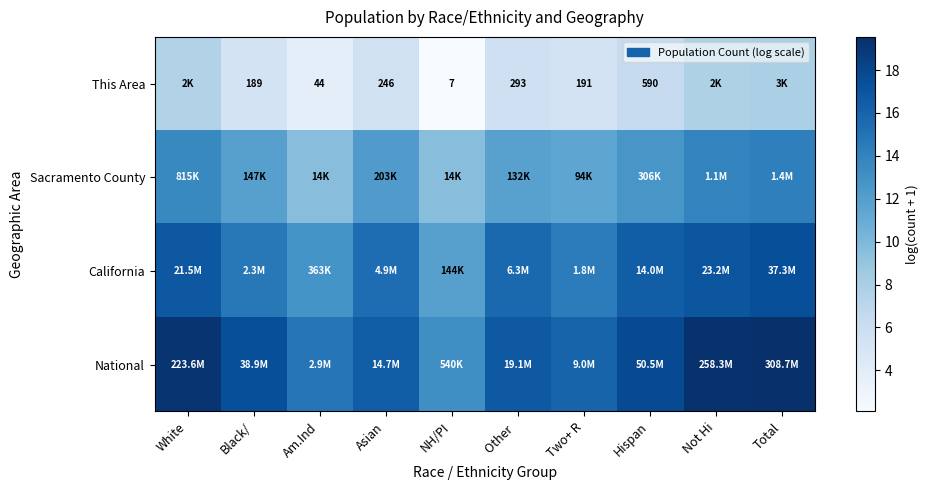

What is the total value across all series at Not Hi?

57.9